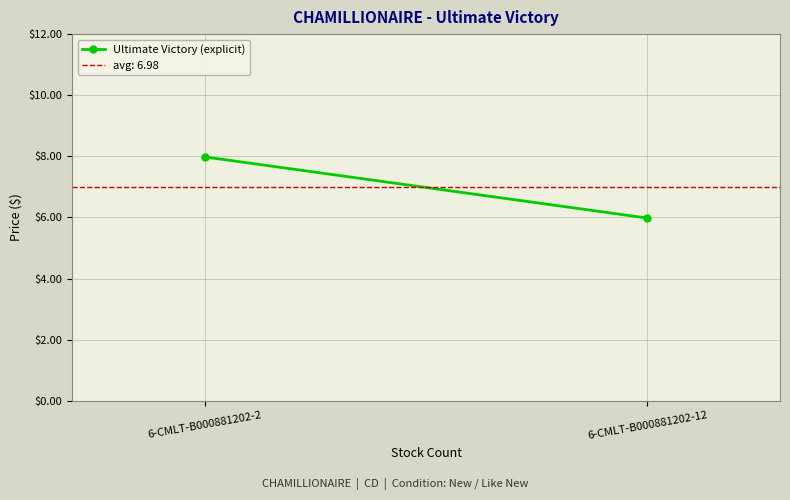

Which has a higher value, 6-CMLT-B000881202-2 or 6-CMLT-B000881202-12?

6-CMLT-B000881202-2